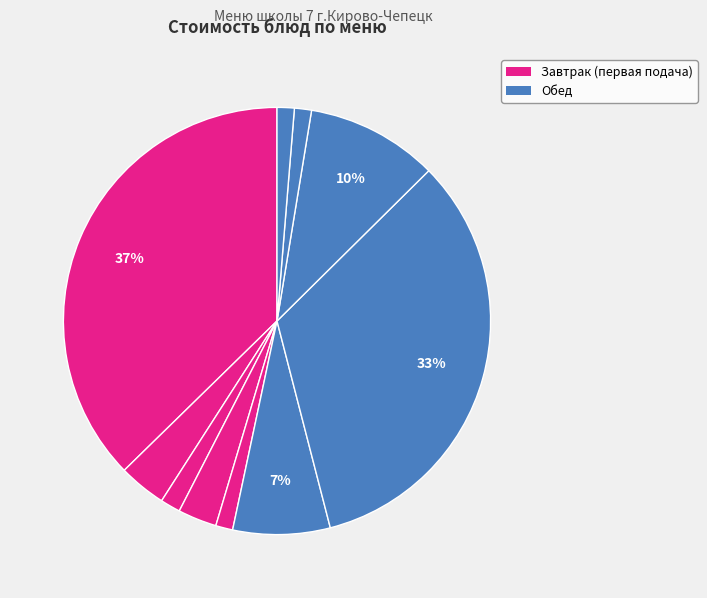

Count the number of slices in the pie.

10